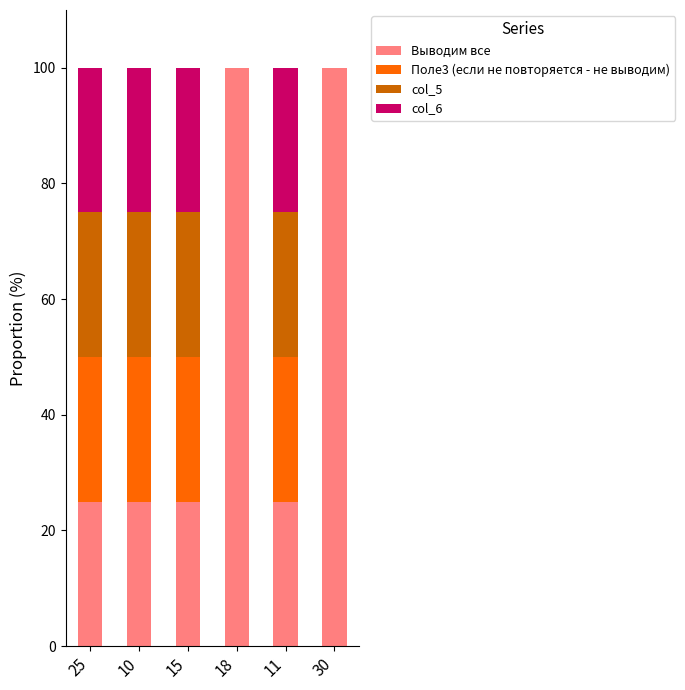

Reading left to right, list the values for the Выводим все series.

25=25	10=25	15=25	18=100	11=25	30=100